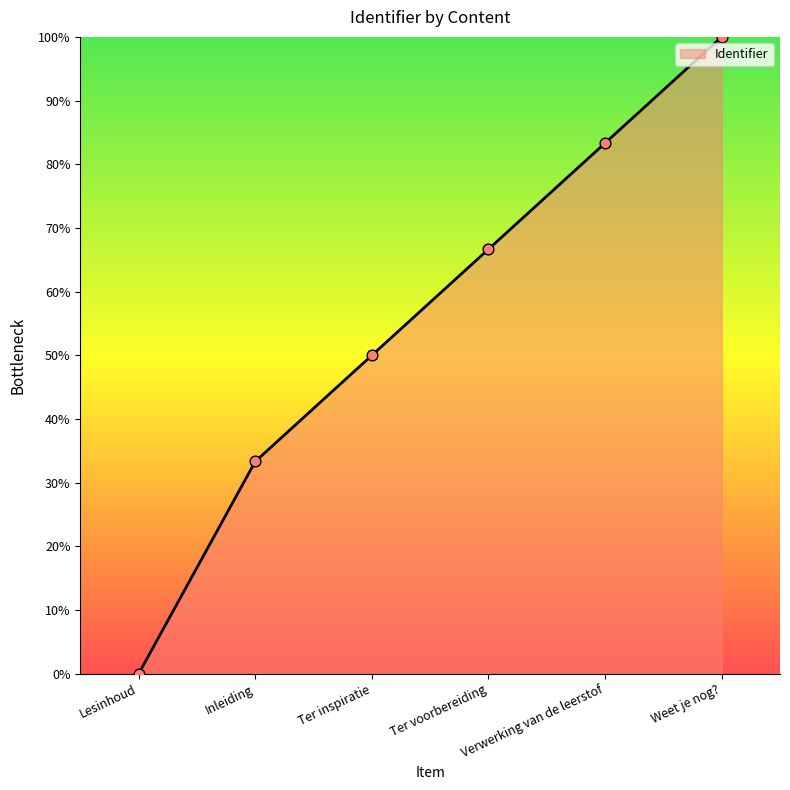

Which has a higher value, Lesinhoud or Weet je nog??

Weet je nog?